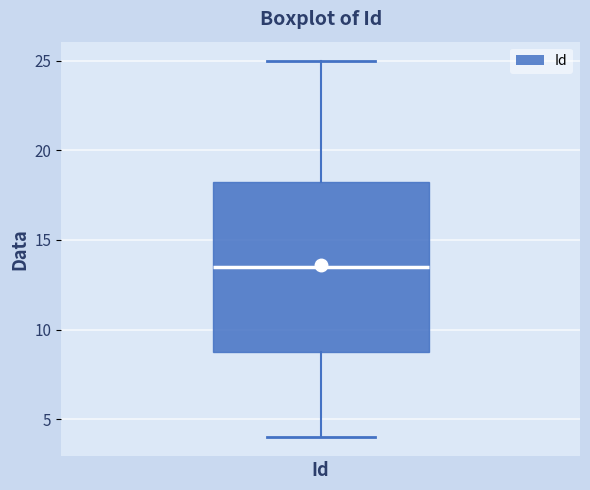

Transcribe this box plot: give where the median line is, the range the box spans, and where the two whiskers end, as read against the y-axis. The values are not printed on the chart, so give them approximately, as read against the axis.

median 13.5, box 9.0 to 18.5, whiskers 4.0 to 25.0